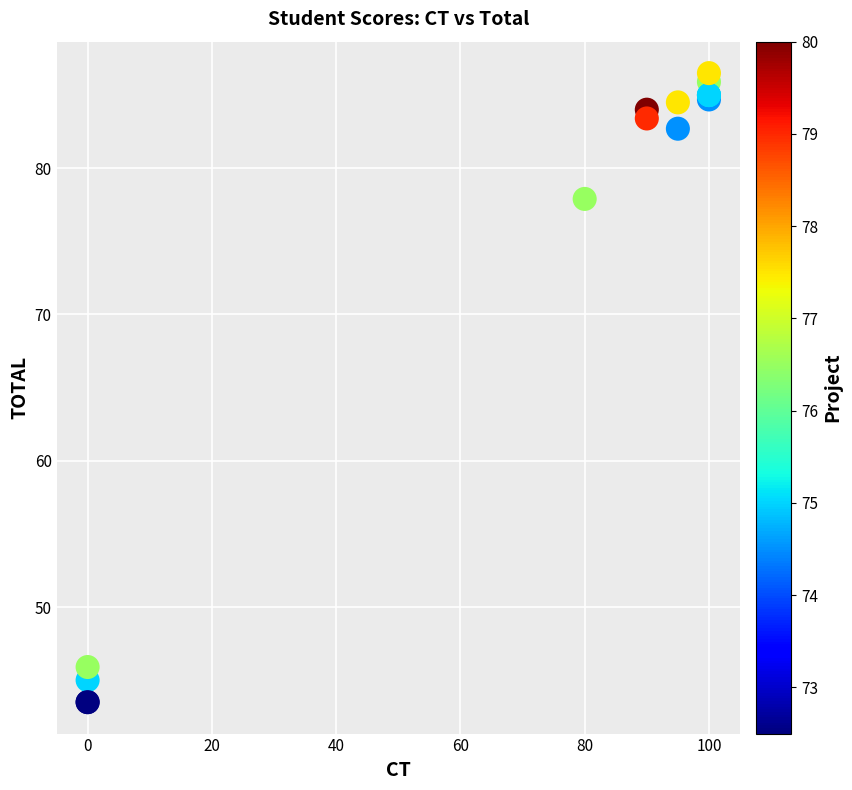

What Y value in the scatter plot is closest to 65?

77.9